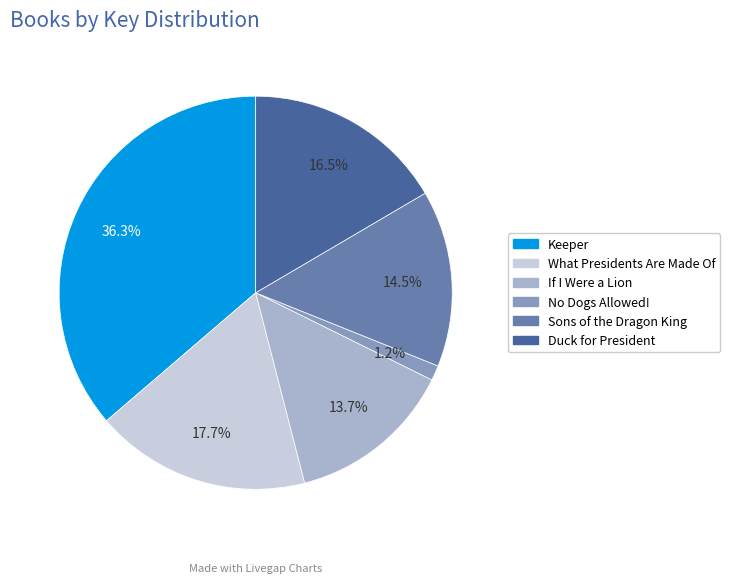

To the nearest percent, what portion does Keeper represent?

36%